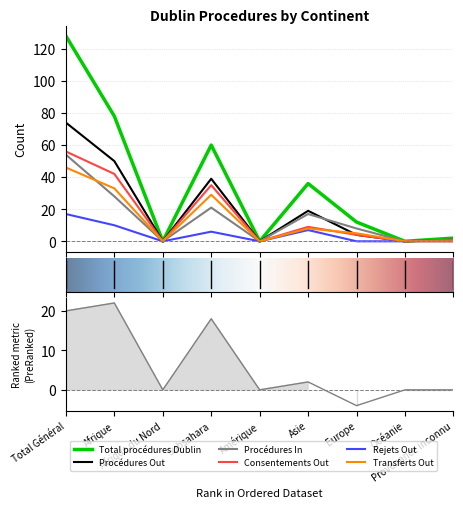

At which category is the sum across all series the highest?

Total Général